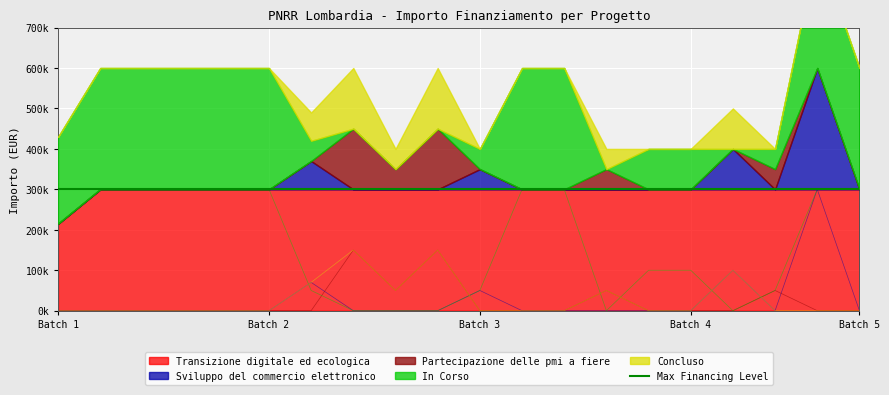

Which series ends up on top after the final intersection of Sviluppo del commercio elettronico and Concluso?

Sviluppo del commercio elettronico